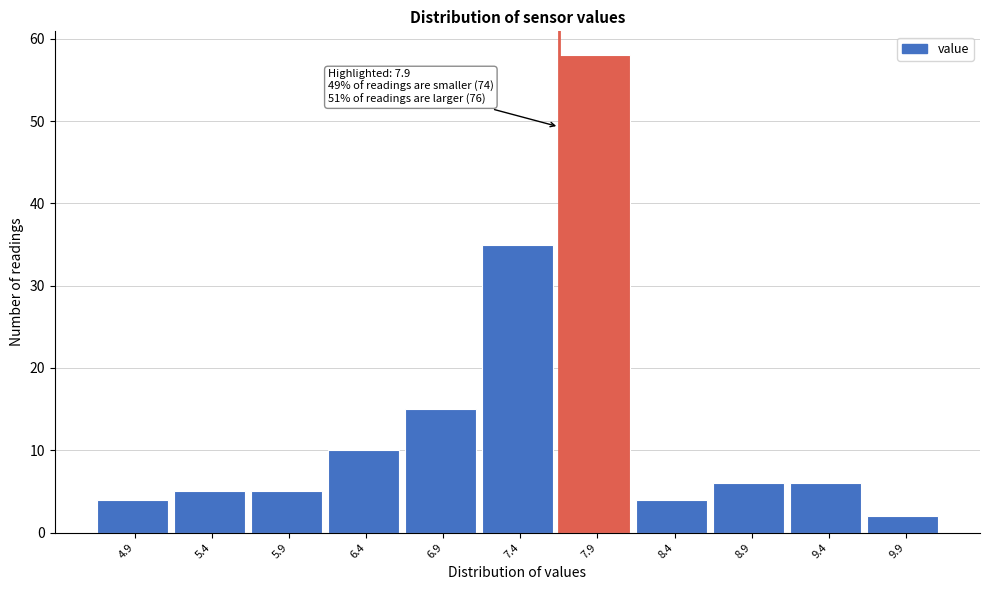

Reading right to left, list all the values displayed in this chart.

9.9=2	9.4=6	8.9=6	8.4=4	7.9=58	7.4=35	6.9=15	6.4=10	5.9=5	5.4=5	4.9=4